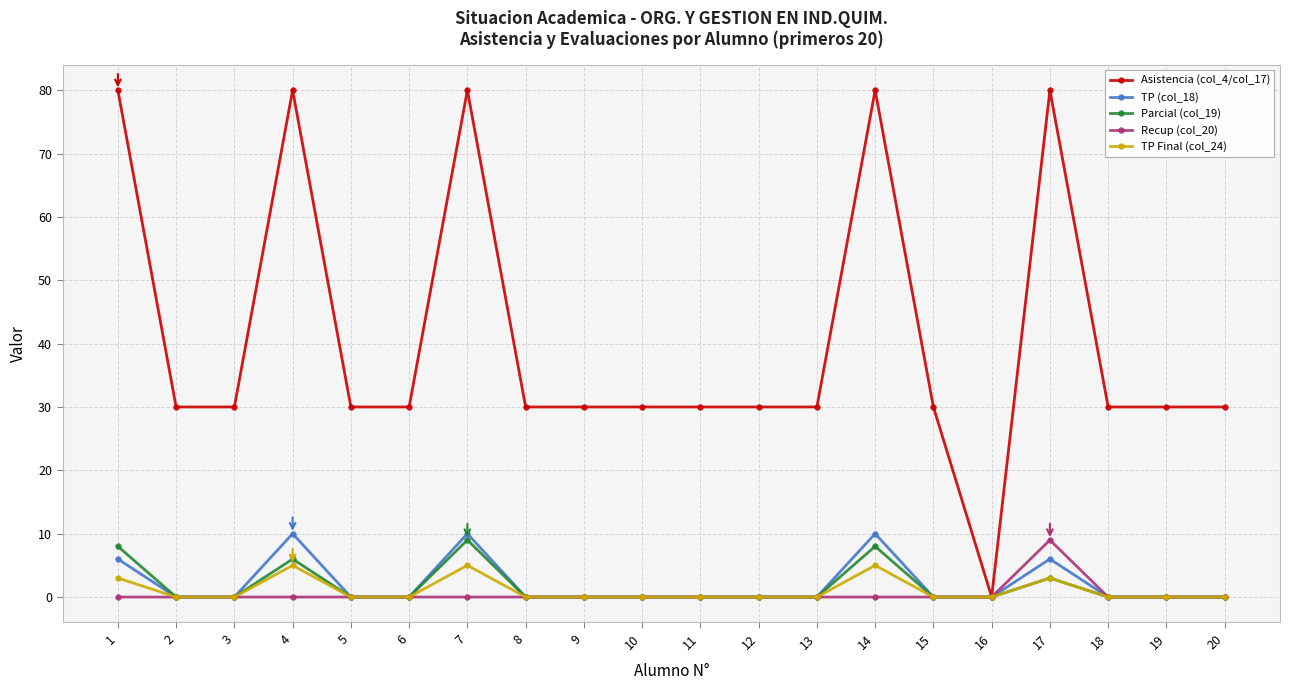

Between 4 and 16, which series saw the biggest shift?

Asistencia (col_4/col_17)